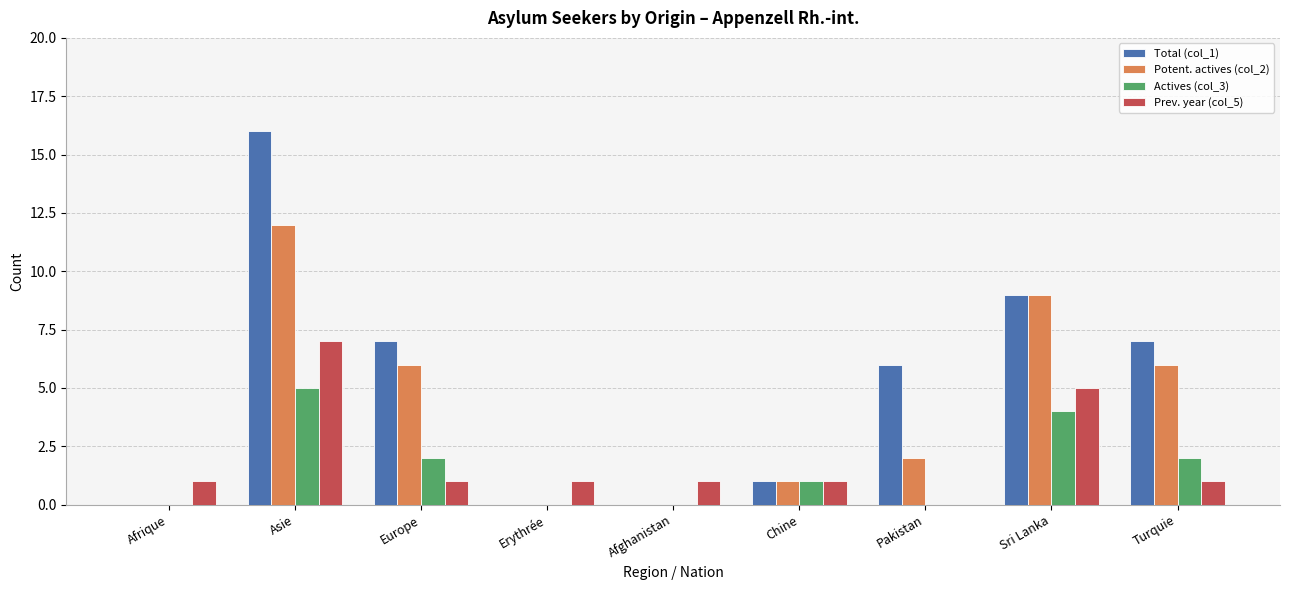

What is the spread (max minus min) of values at Europe?

6